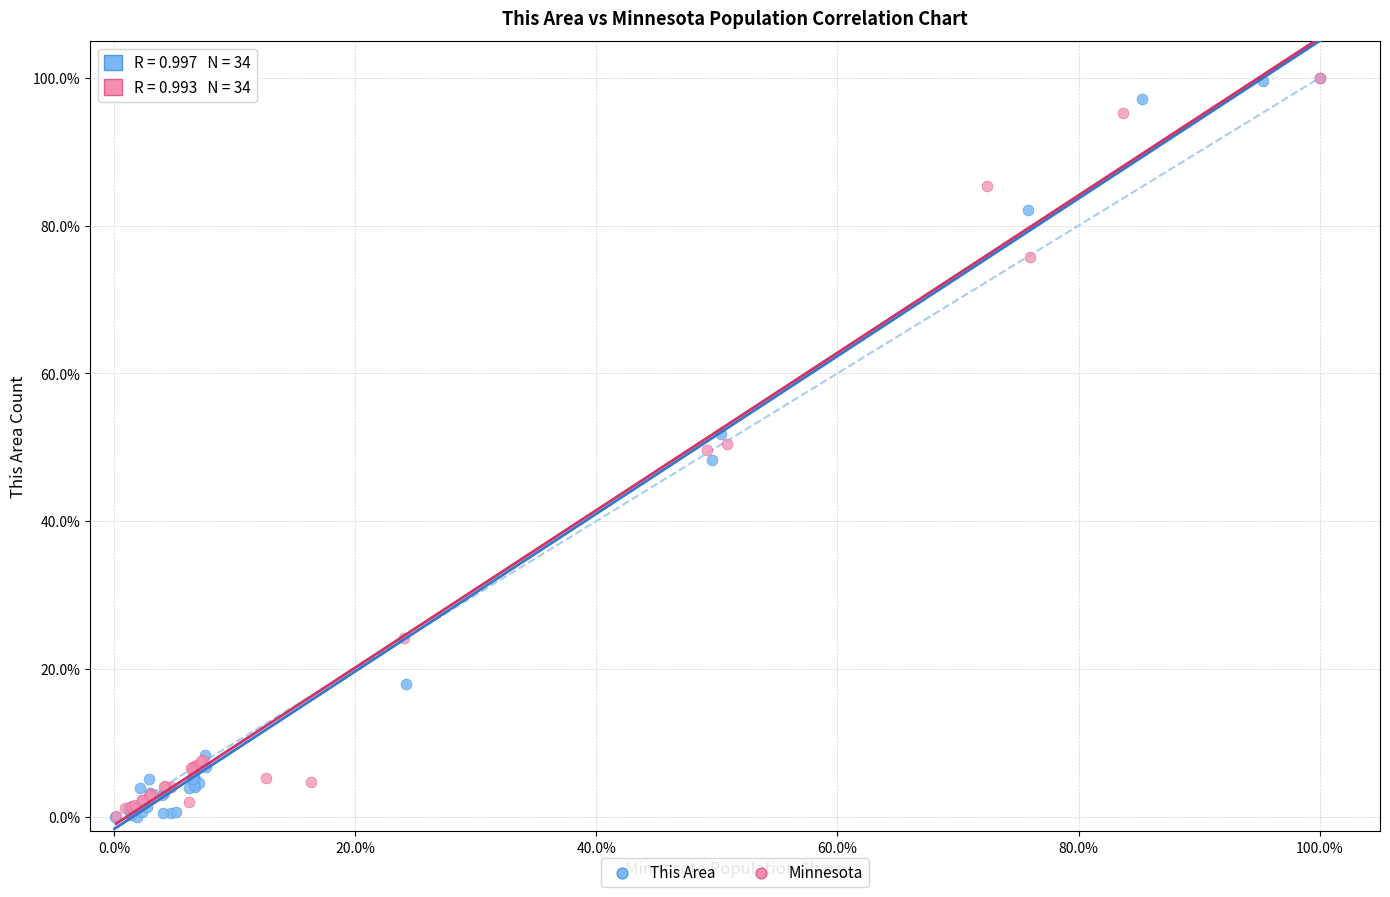

What are all the series names shown in the legend?

This Area, Minnesota